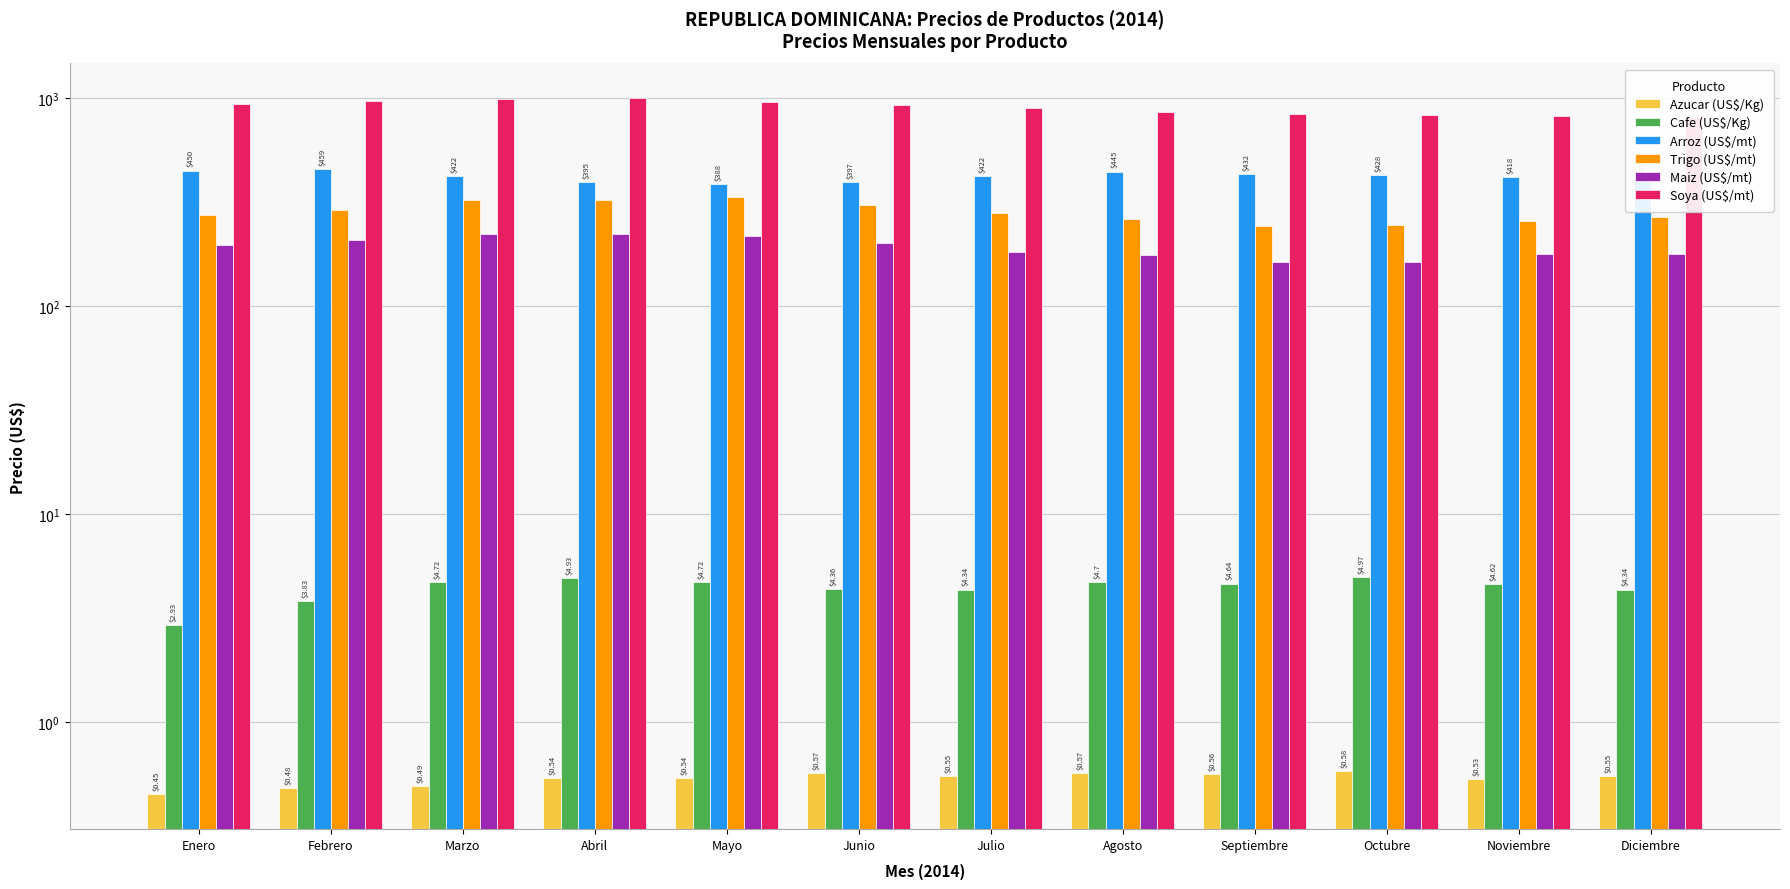

Count the number of categories in the chart.

12